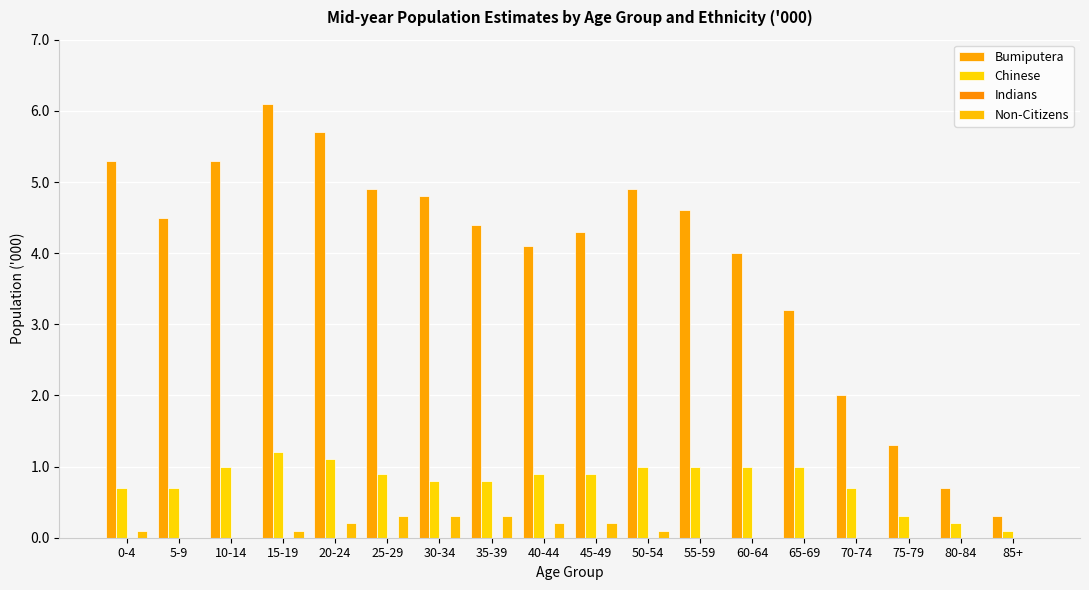

What is the greatest value displayed?

6.1